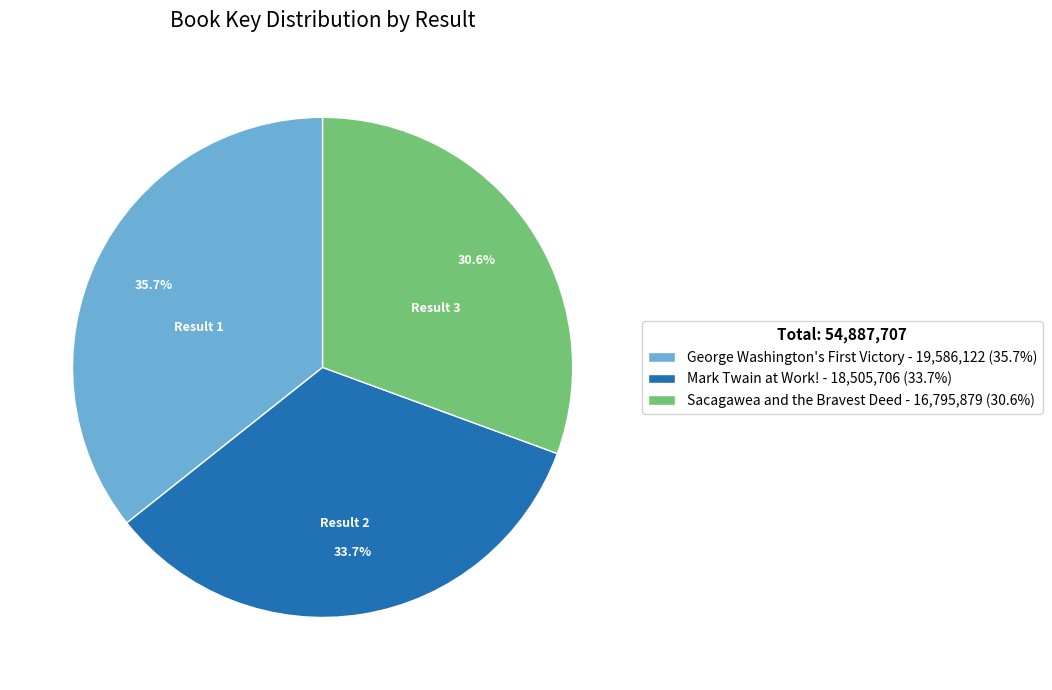

Which slice is the smallest?

Sacagawea and the Bravest Deed